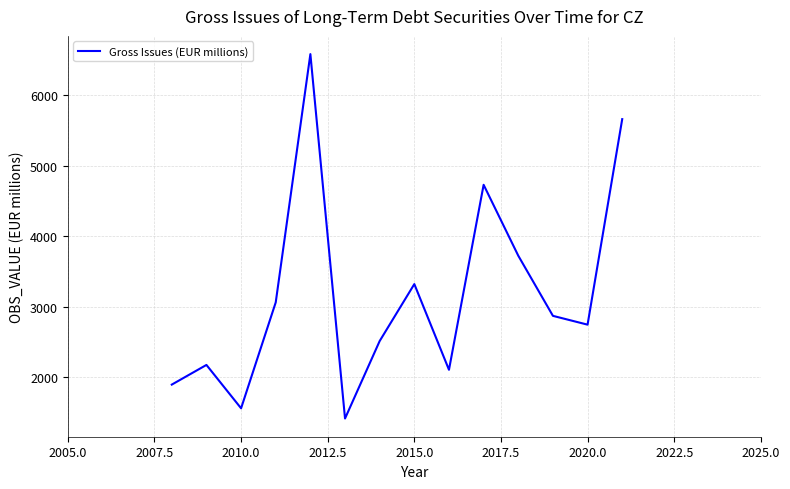

What is the difference between the maximum and minimum values?

5164.2